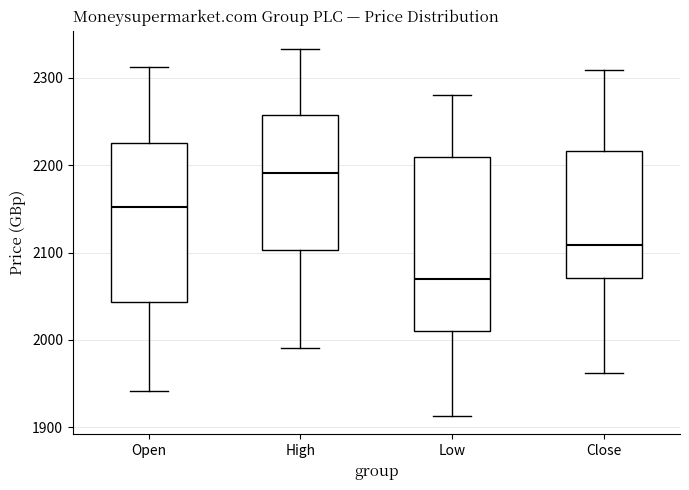

Reading left to right, read every box against the y-axis: the position of its median line, the range the box covers, and the ends of its whiskers. The values are not printed on the chart, so give them approximately, as read against the axis.

Open: median 2150, box 2040 to 2230, whiskers 1940 to 2310
High: median 2190, box 2100 to 2260, whiskers 1990 to 2330
Low: median 2070, box 2010 to 2210, whiskers 1910 to 2280
Close: median 2110, box 2070 to 2220, whiskers 1960 to 2310